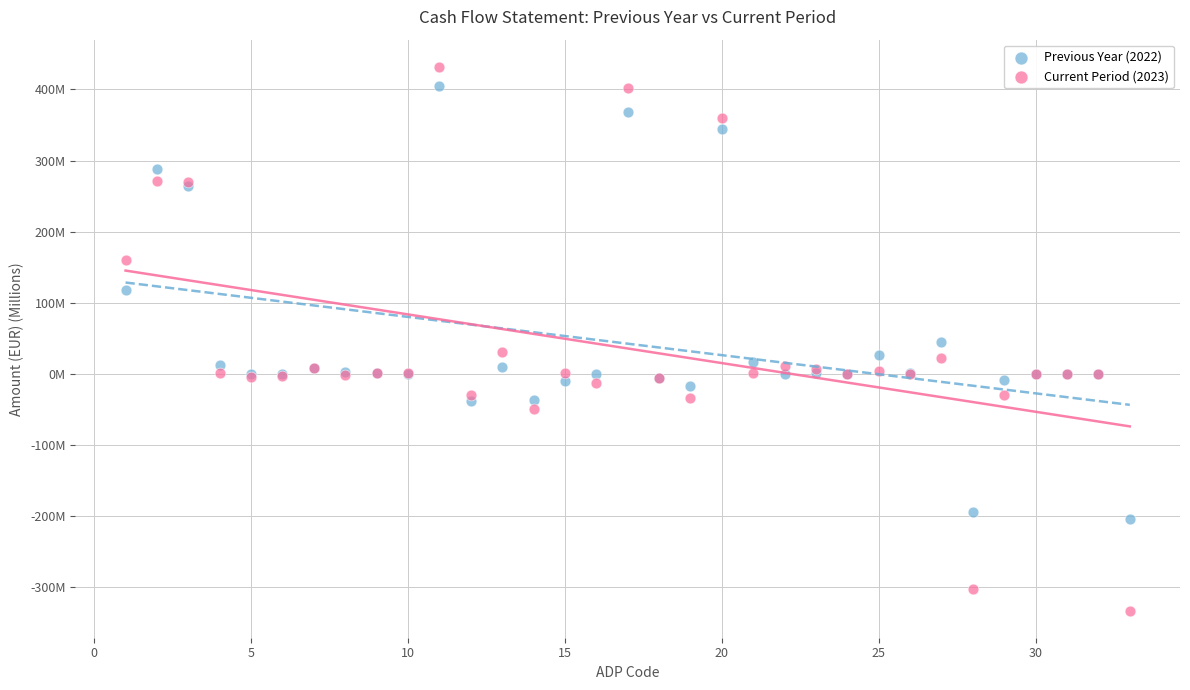

Which series contains the highest Y value?

Current Period (2023)